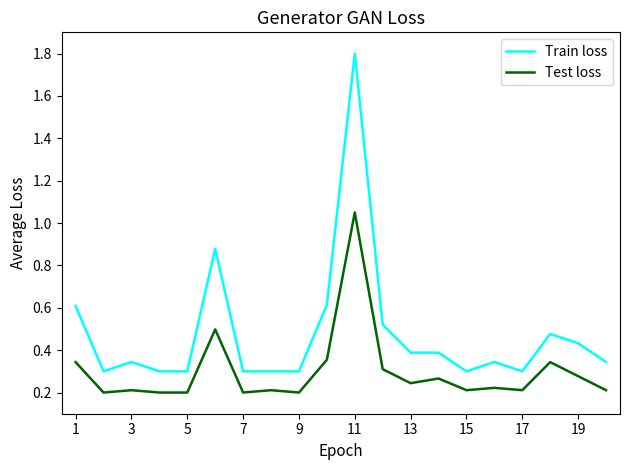

Which series has the widest spread of values?

Train loss